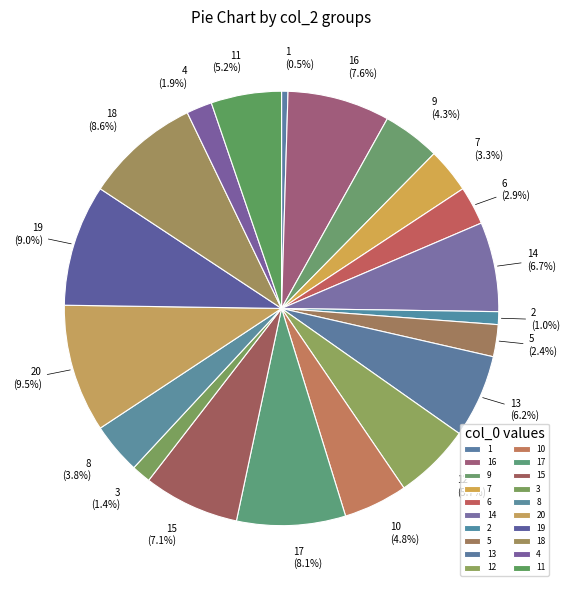

Does any single category account for the majority?

No